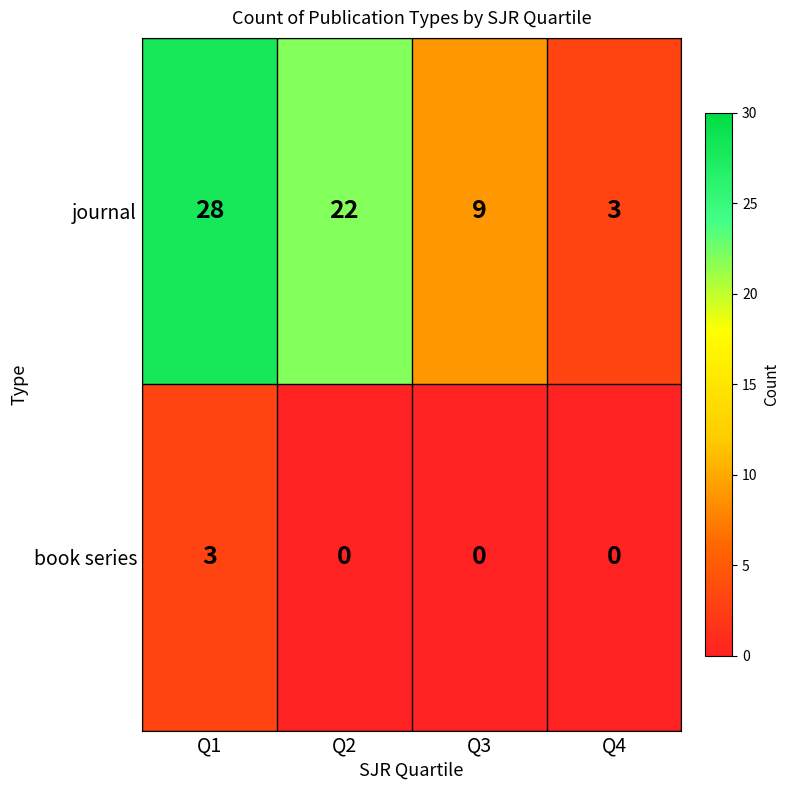

At which category is the sum across all series the highest?

Q1